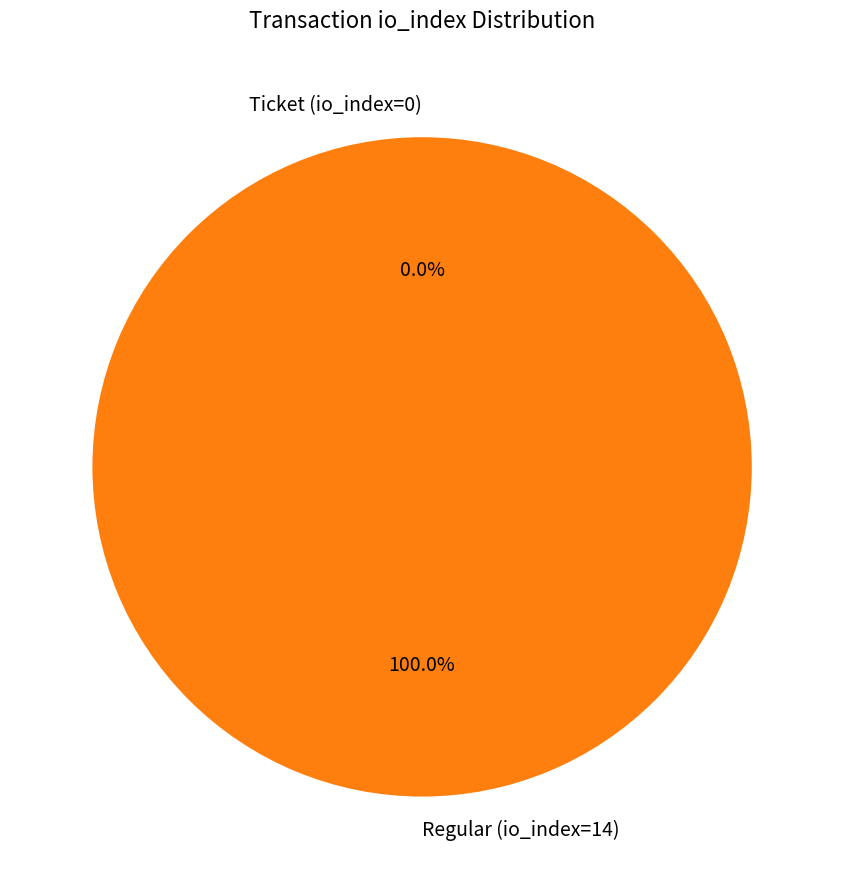

Rank the categories by value from lowest to highest.

Ticket (io_index=0), Regular (io_index=14)